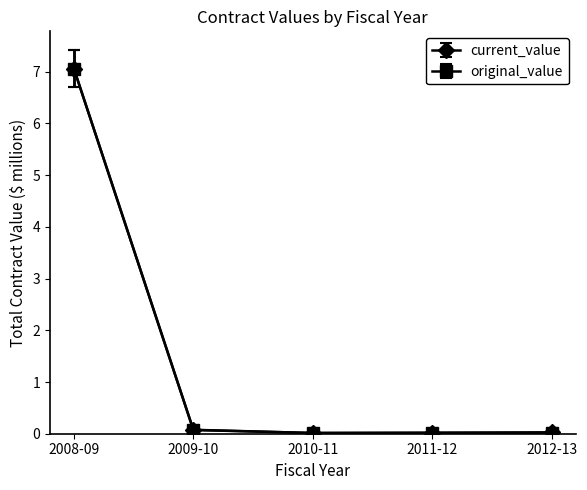

Is it true that original_value equals 0.0 at 2012-13?

True